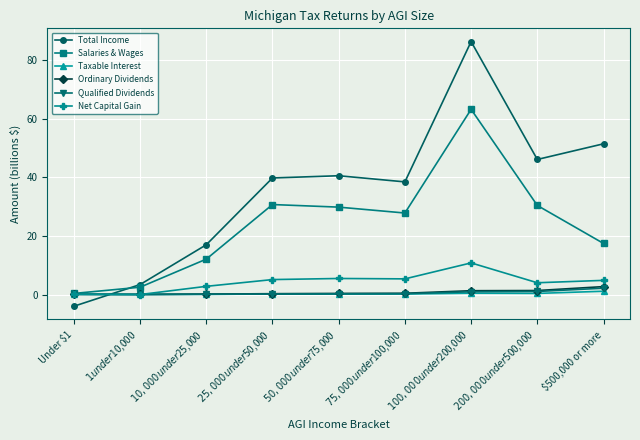

What is the label of the 1st point from the right?

$500,000 or more